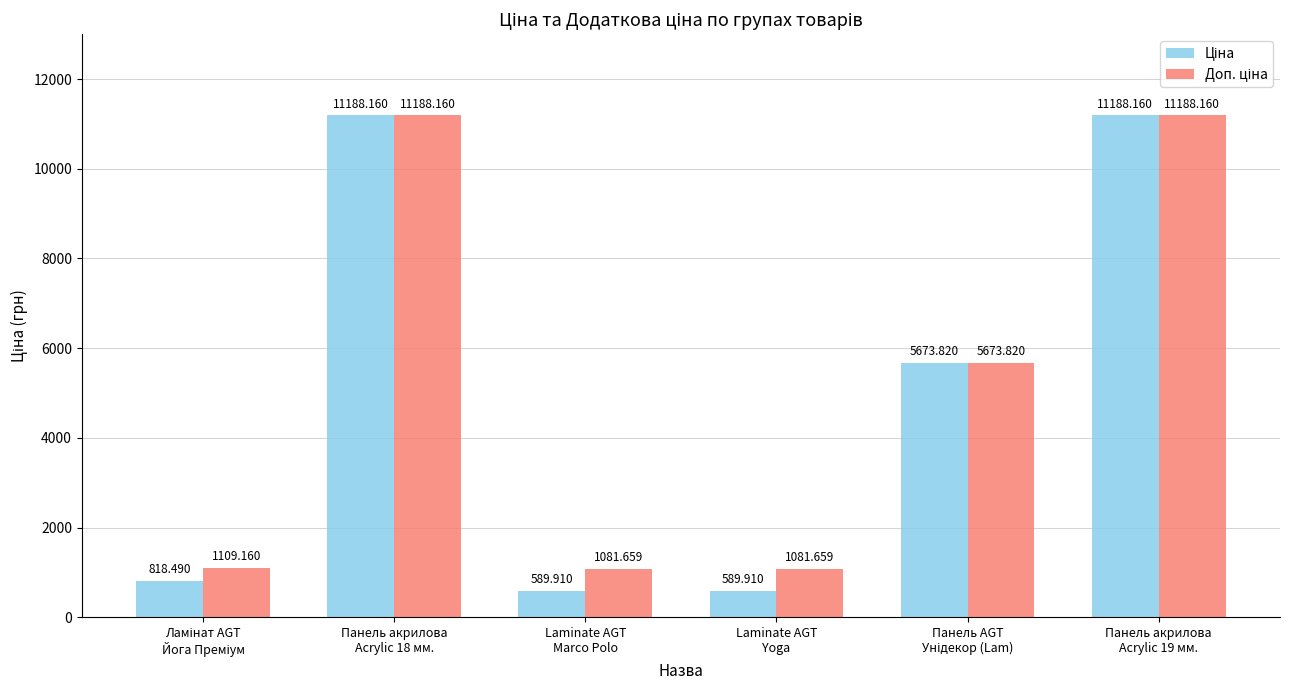

What is the lowest value of the Ціна series?

589.9